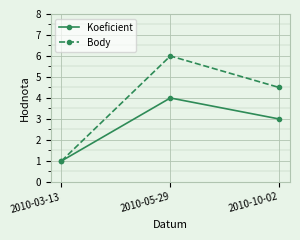

What position from the right is 2010-10-02?

1